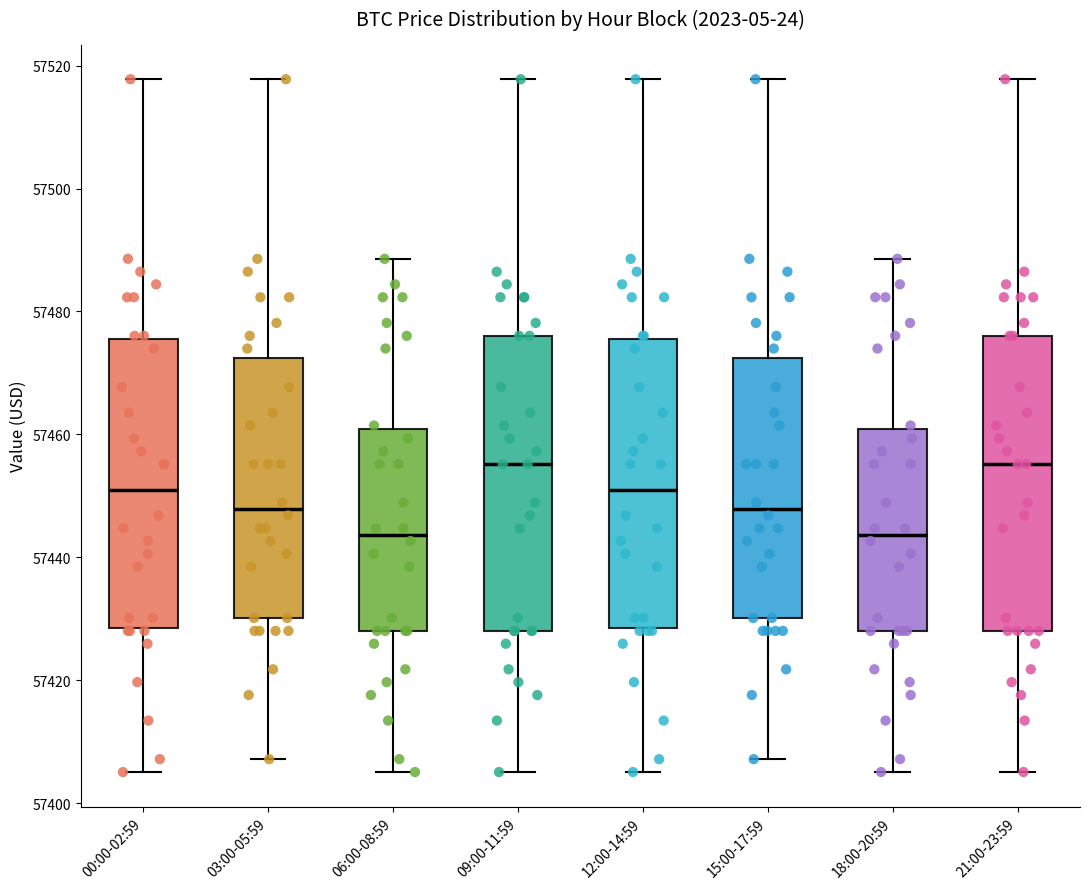

Where does the median line of the box for 00:00-02:59 sit on the y-axis? The values are not printed on the chart, so give them approximately, as read against the axis.

57450